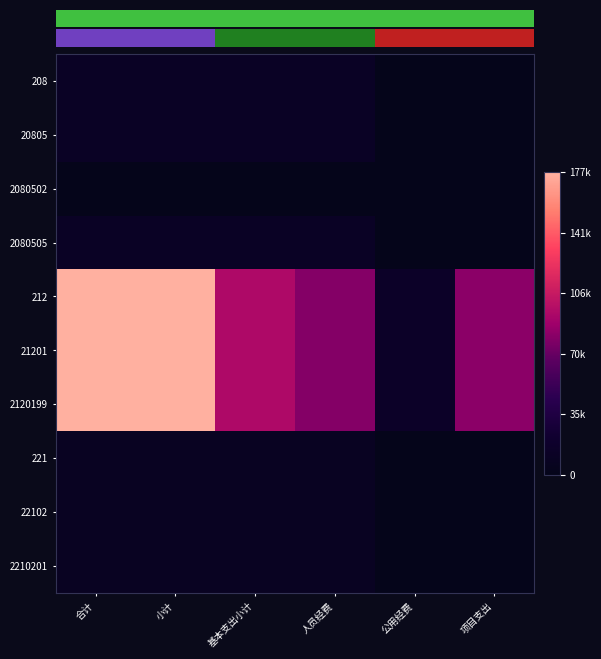

Between 公用经费 and 项目支出, which series saw the biggest shift?

212